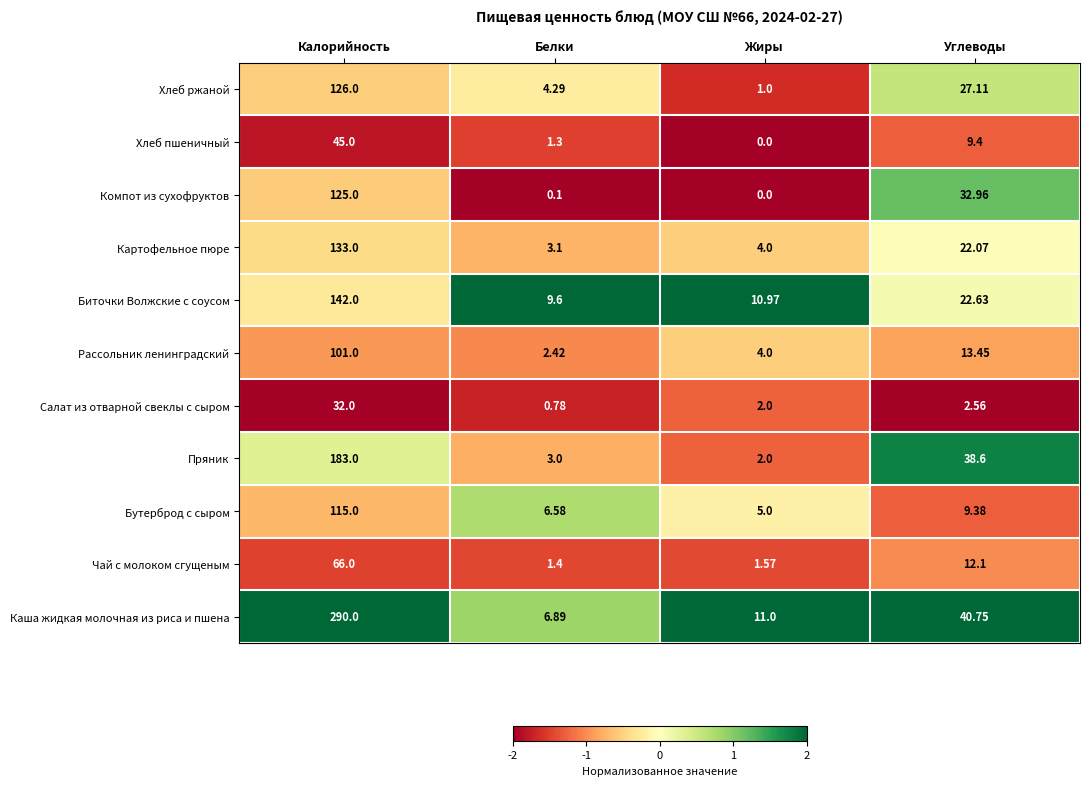

At which label does Салат из отварной свеклы с сыром first exceed 2?

Калорийность